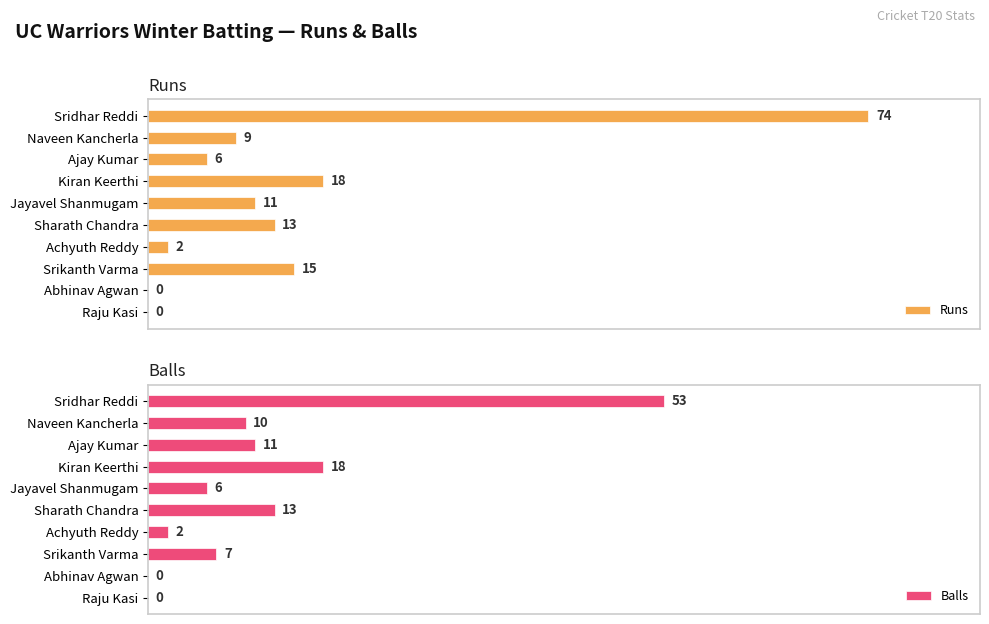

Where is Runs nearest to the value 37?

Kiran Keerthi